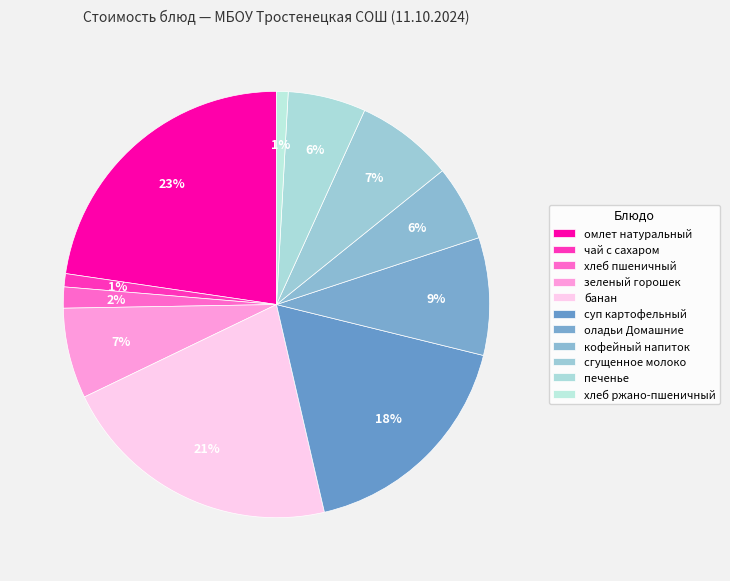

To the nearest percent, what percentage of the pie is омлет натуральный?

23%